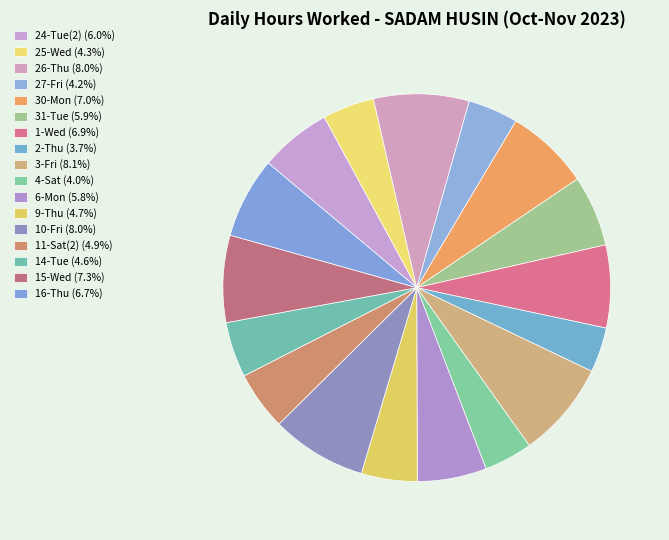

Is there a majority slice in this chart?

No